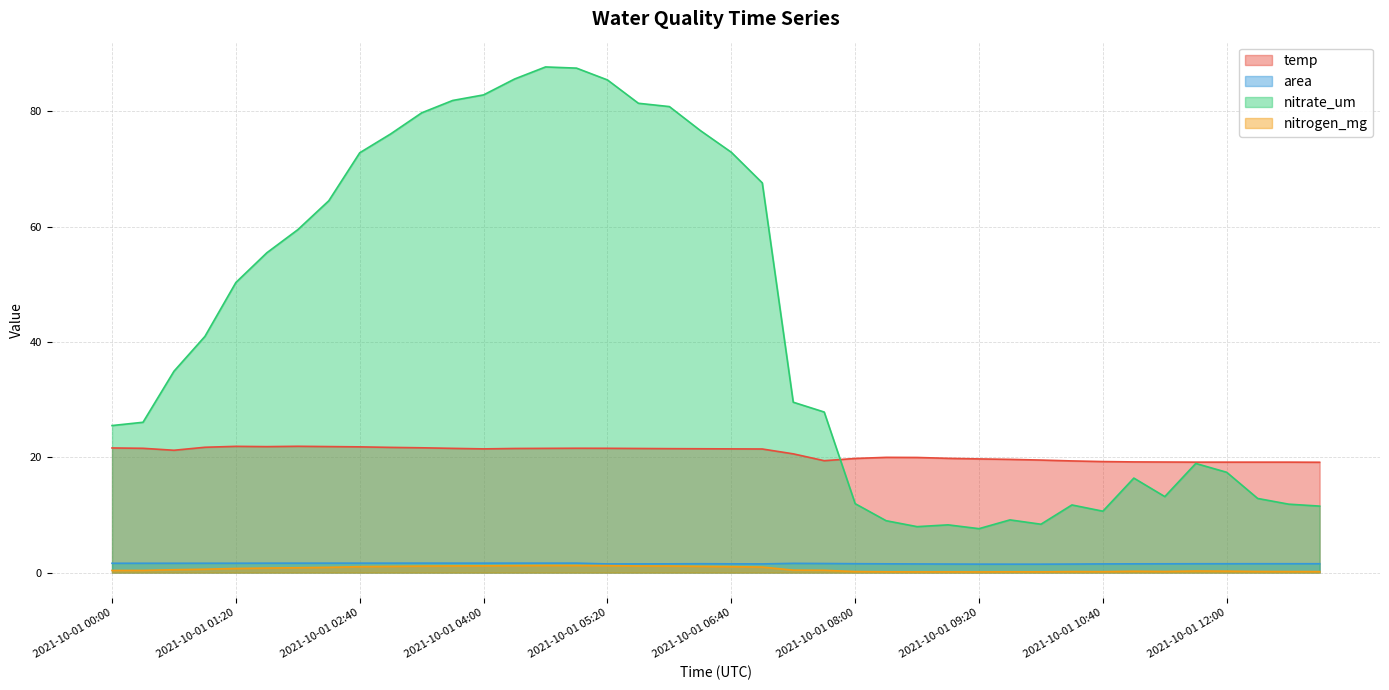

The area series shows 1.5 at 2021-10-01 09:40. True or false?

True